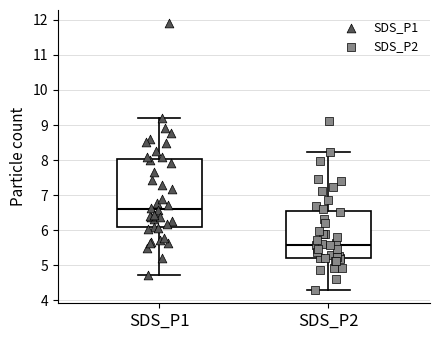

Reading left to right, read every box against the y-axis: the position of its median line, the range the box covers, and the ends of its whiskers. The values are not printed on the chart, so give them approximately, as read against the axis.

SDS_P1: median 6.6, box 6.1 to 8.0, whiskers 4.7 to 9.2
SDS_P2: median 5.6, box 5.2 to 6.5, whiskers 4.3 to 8.2